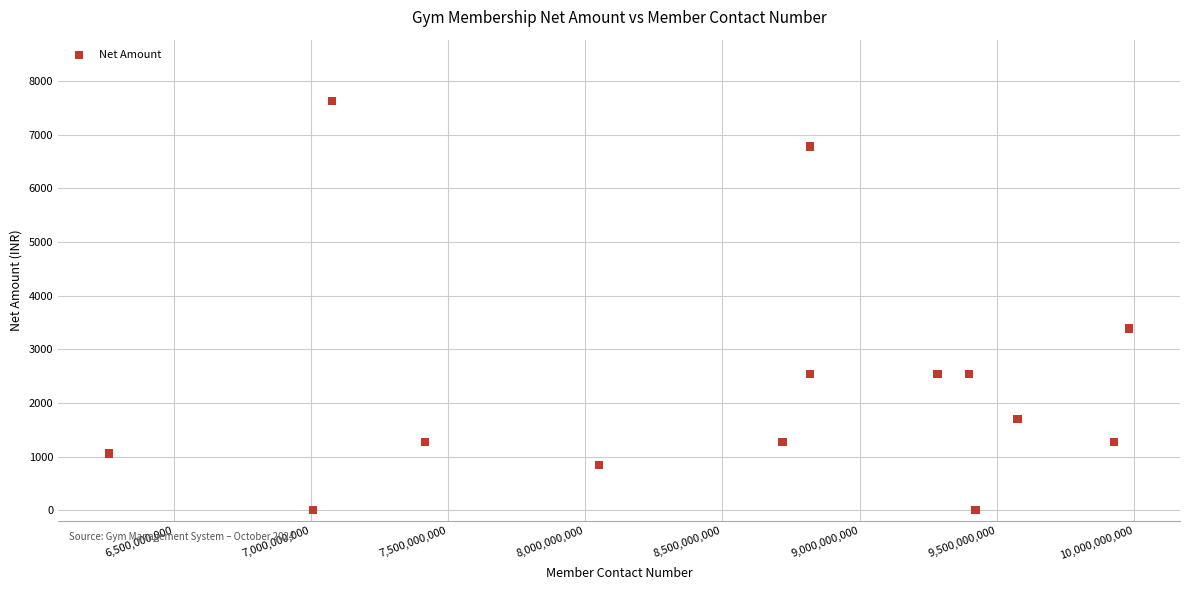

What Y value in the scatter plot is closest to 3813?

3389.8